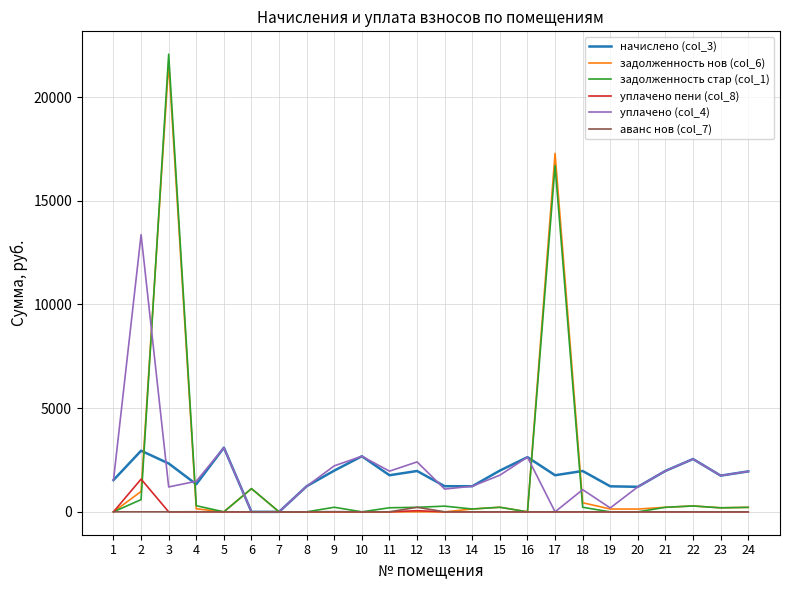

What is the total value across all series at 2?

19463.6